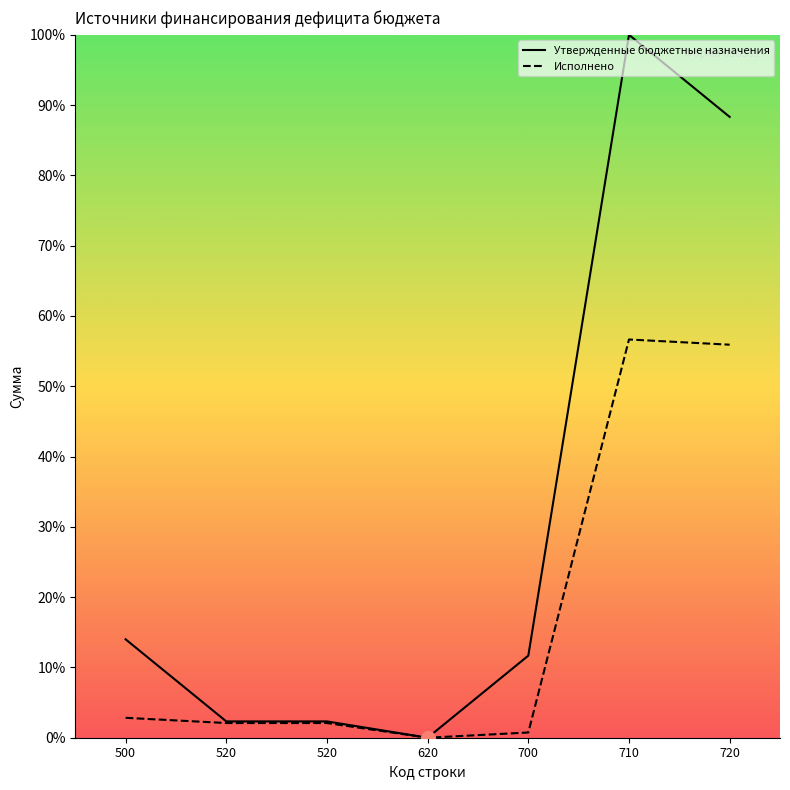

At how many categories does at least one series exceed 18?

2